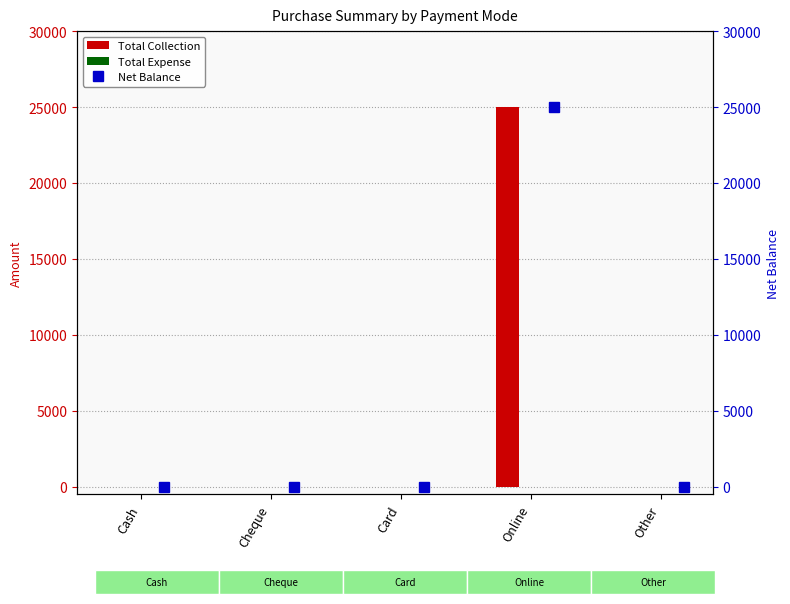

What is the maximum value for Net Balance?

25000